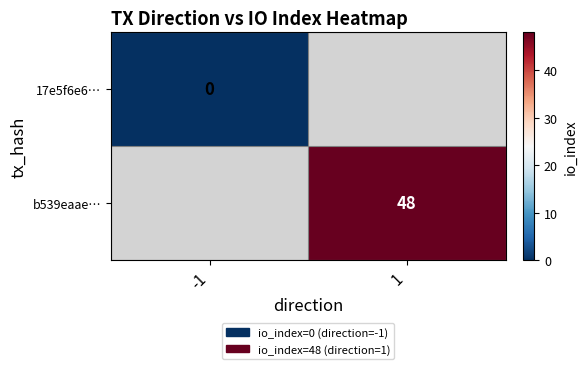

The b539eaae… series shows 65.5 at 1. True or false?

False